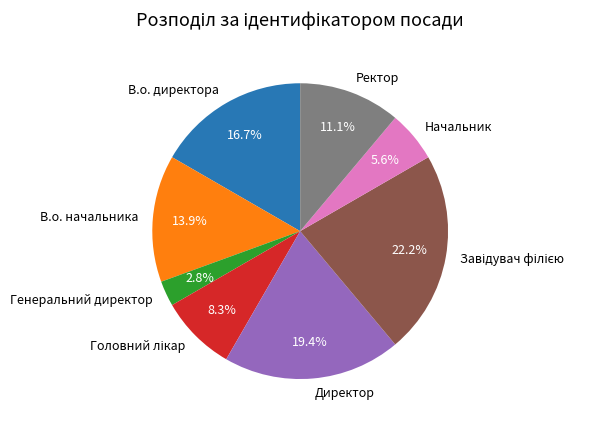

Which category has the smallest portion of the pie?

Генеральний директор